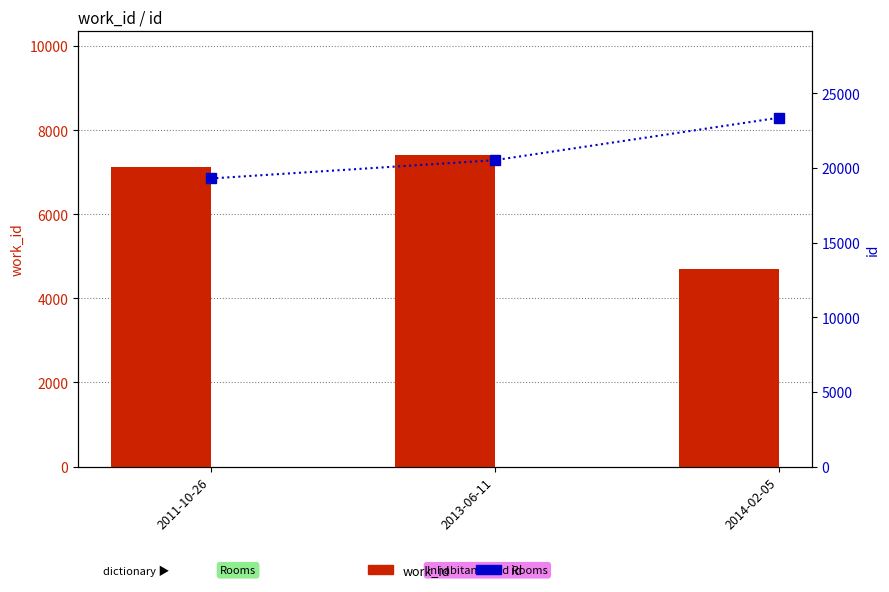

Reading left to right, extract all data points from this chart.

work_id: 2011-10-26=7123	2013-06-11=7409	2014-02-05=4702
id: 2011-10-26=19304	2013-06-11=20530	2014-02-05=23372